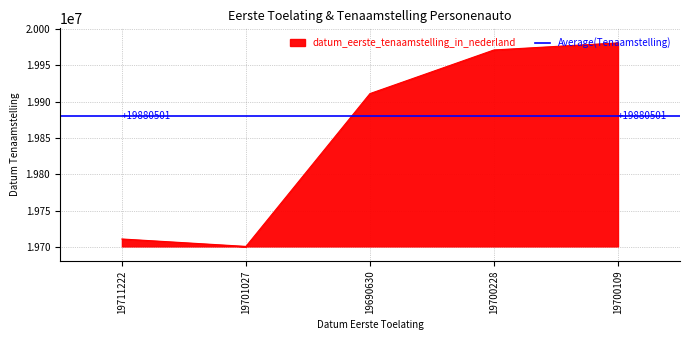

What is the change in value from 19711222 to 19690630?

+199687